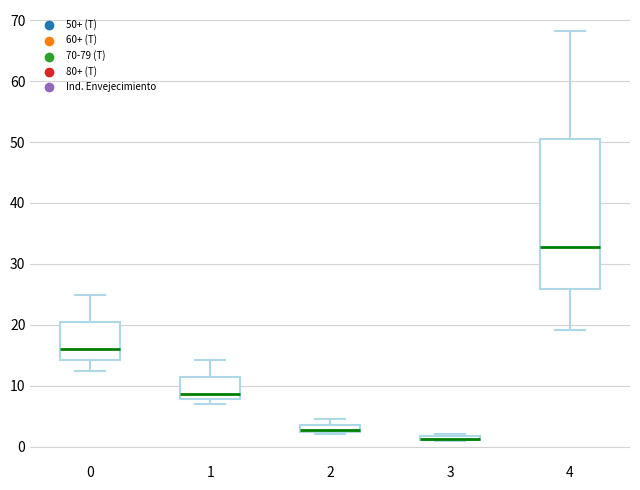

Where is the lower edge of the box at x = 3 on the y-axis? The values are not printed on the chart, so give them approximately, as read against the axis.

1